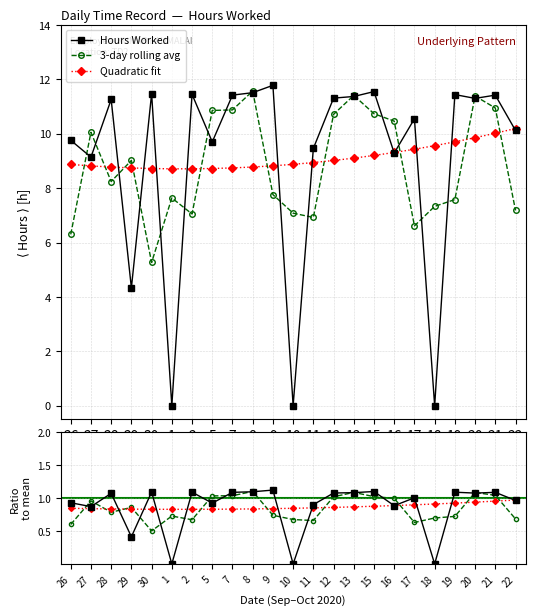

How many lines are shown in the chart?

6